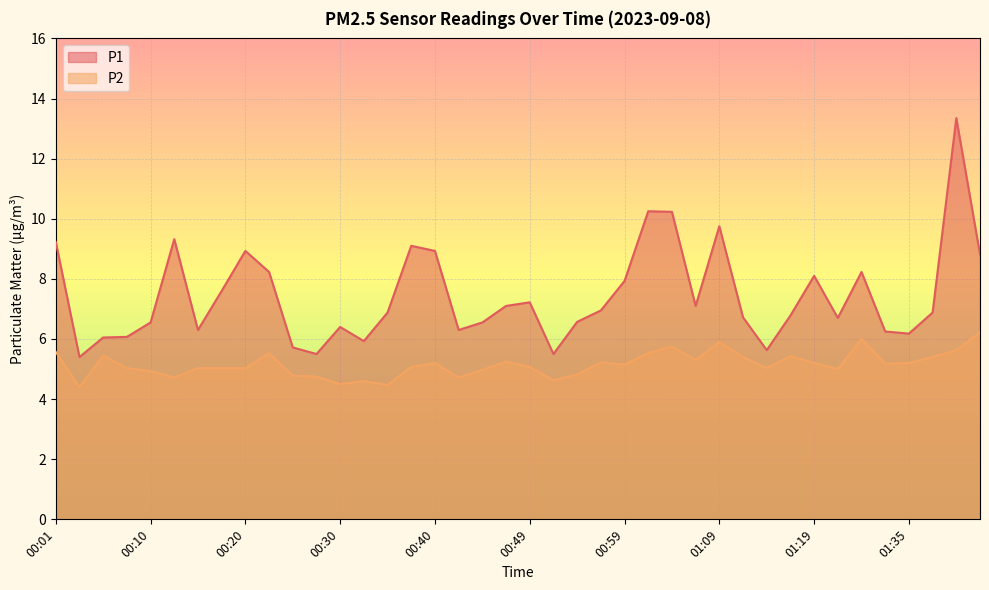

In P1, how many points are lower than both neighbors (excluding endpoints)?

10